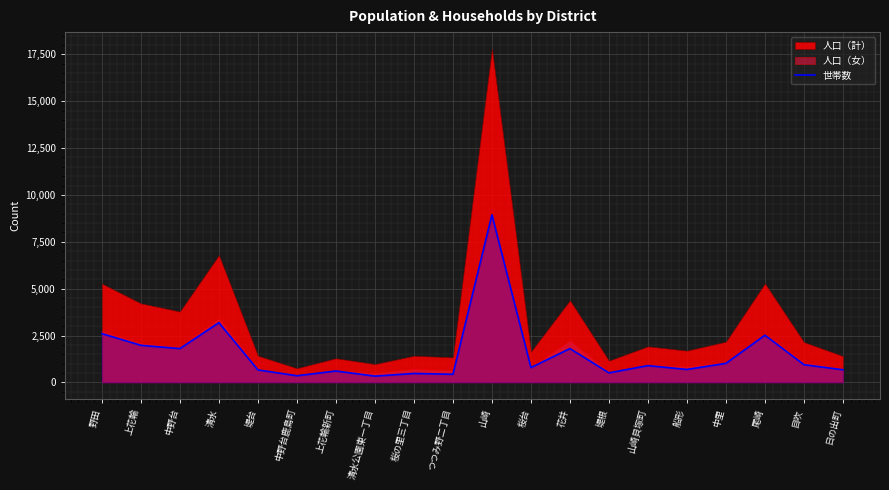

What position from the right is 堤台?

16